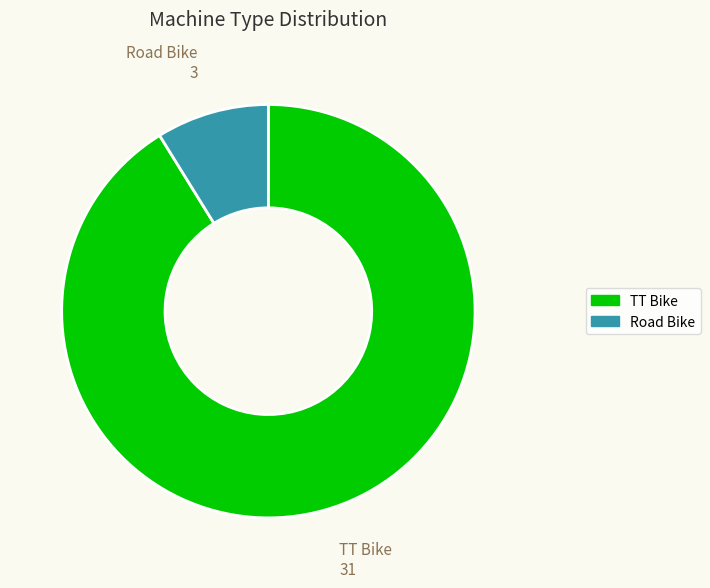

How many segments does this pie chart have?

2